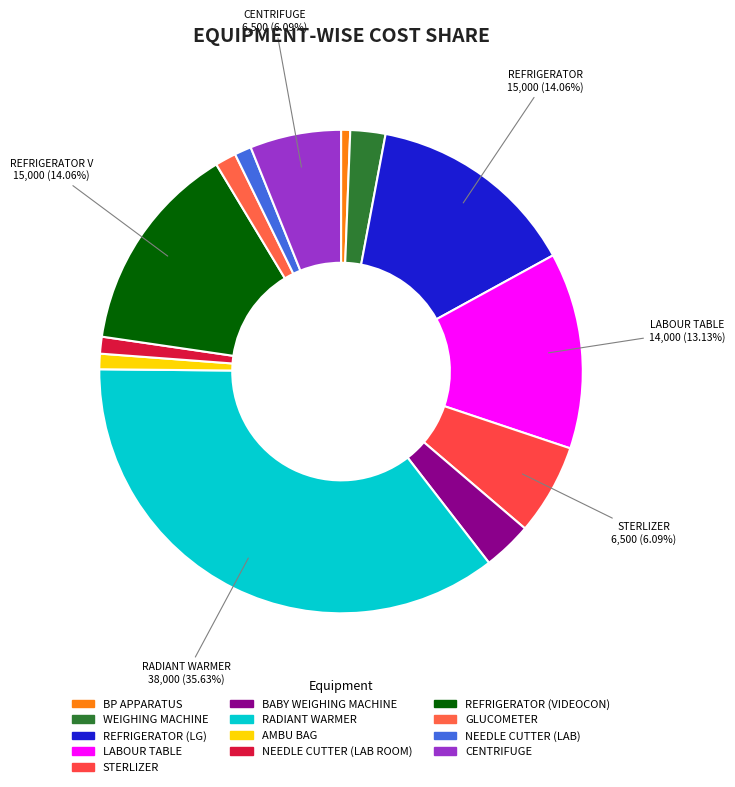

How many segments does this pie chart have?

13